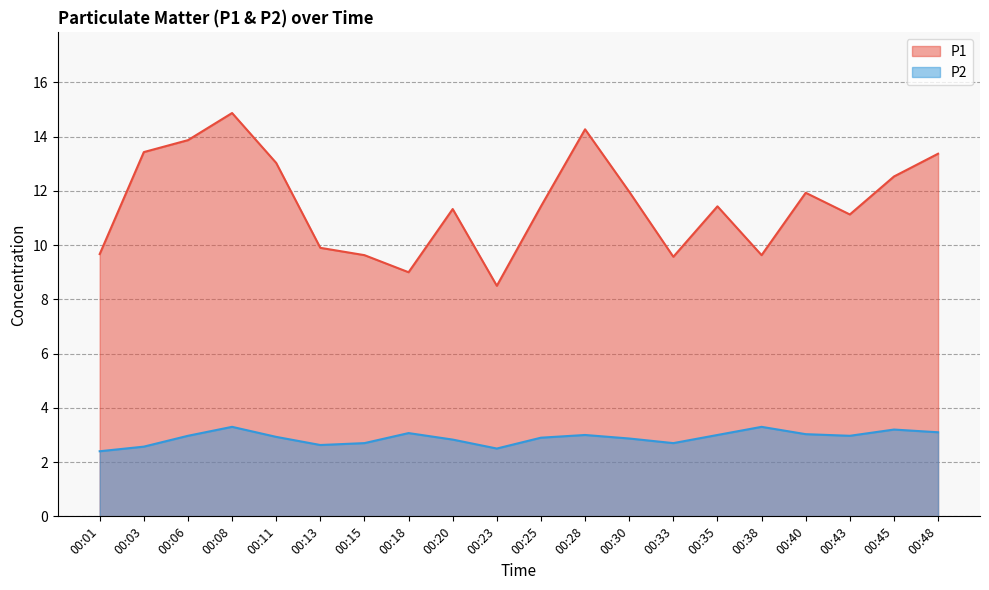

At which category does P1 reach its first local valley?

00:18